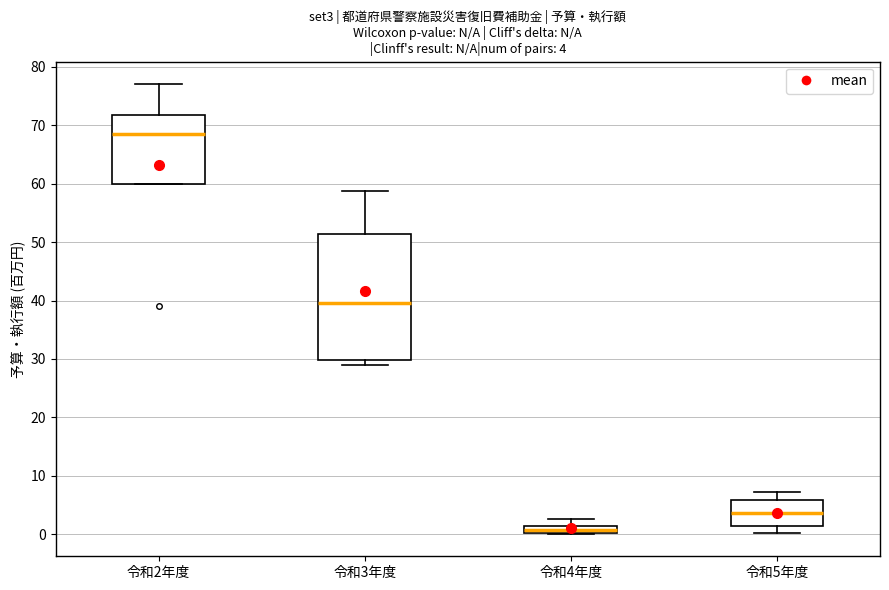

Which box has the lowest median line?

令和4年度